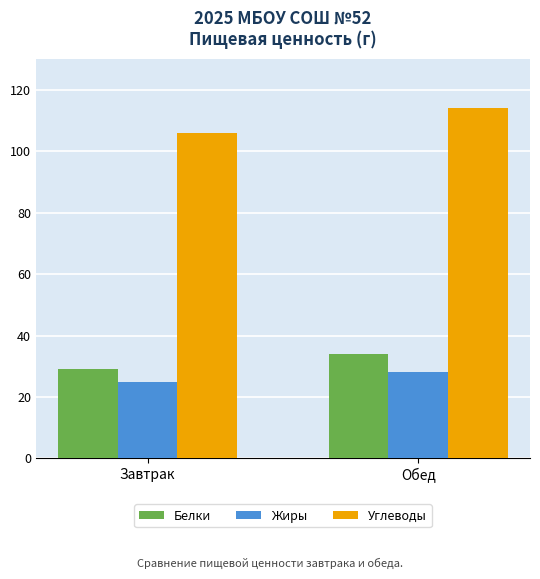

How many data points in Жиры are less than 28?

1